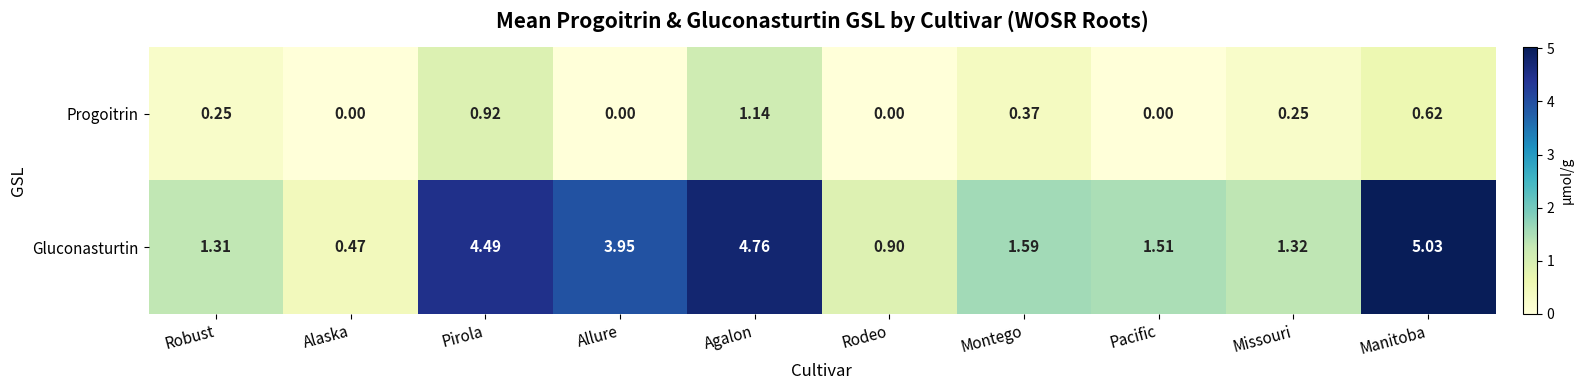

Rank the series by their average value, from lowest to highest.

Progoitrin, Gluconasturtin